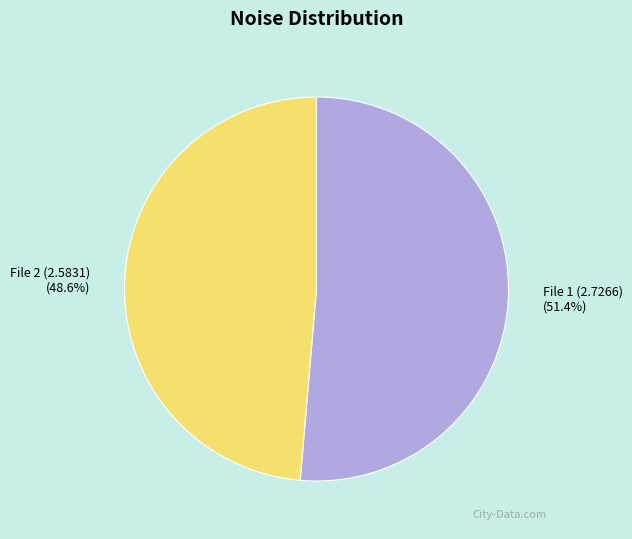

Rank the categories by value from lowest to highest.

File 2 (2.5831), File 1 (2.7266)